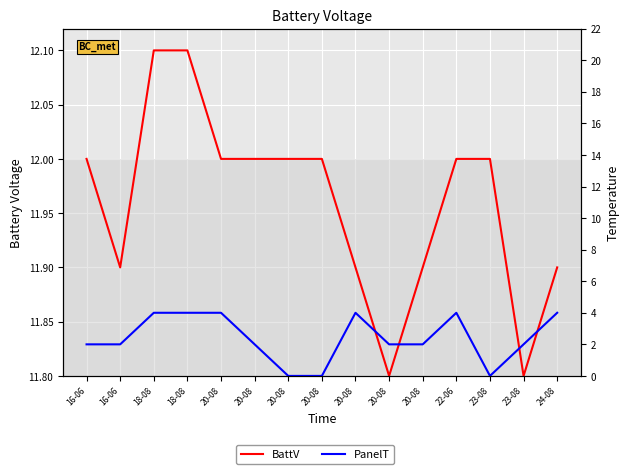

What is the approximate value of BattV at 20-08?

11.8